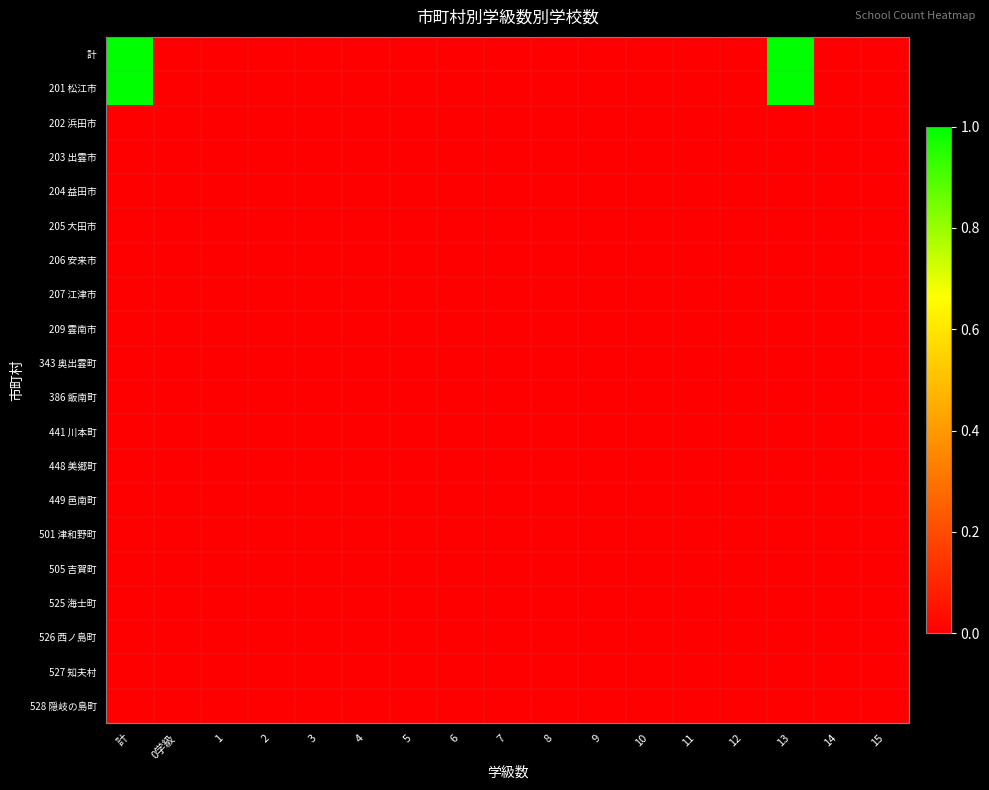

Count the number of categories in the chart.

17